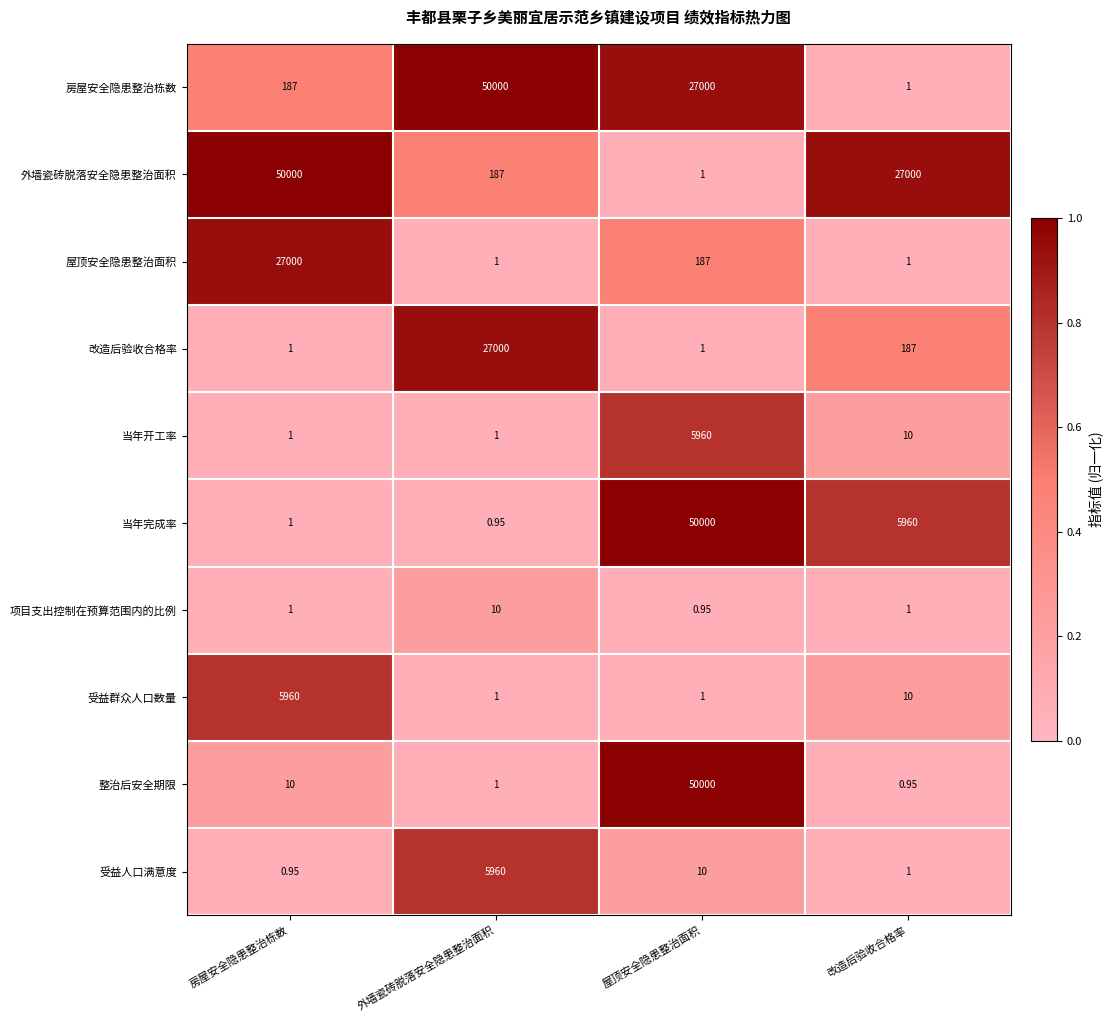

At which category is the sum across all series the highest?

屋顶安全隐患整治面积